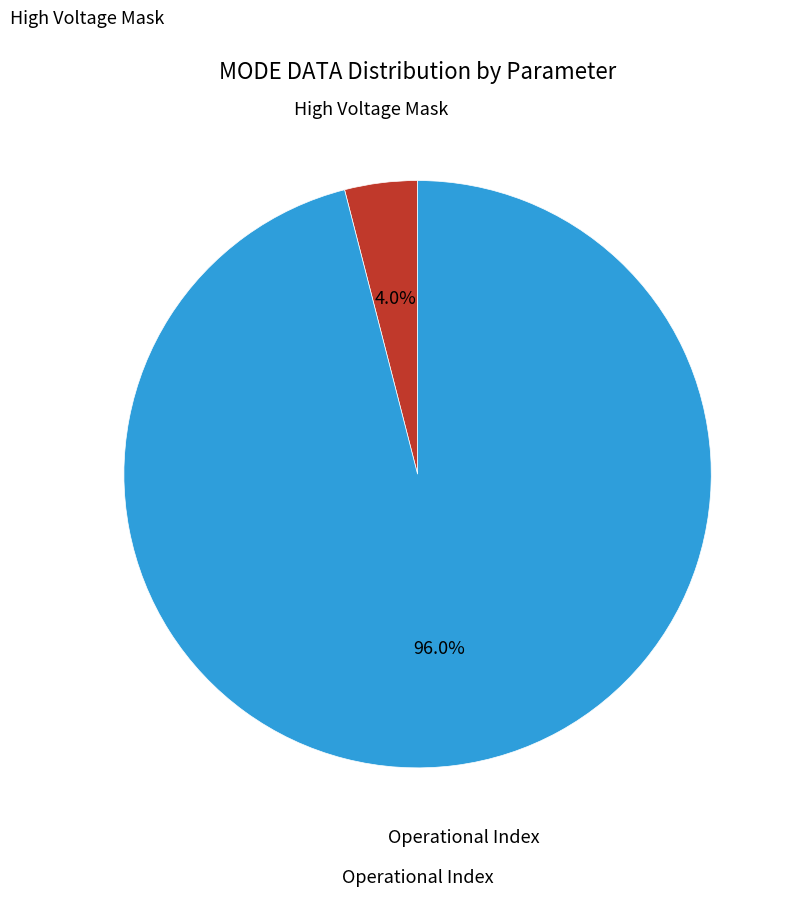

Is there a majority slice in this chart?

Yes